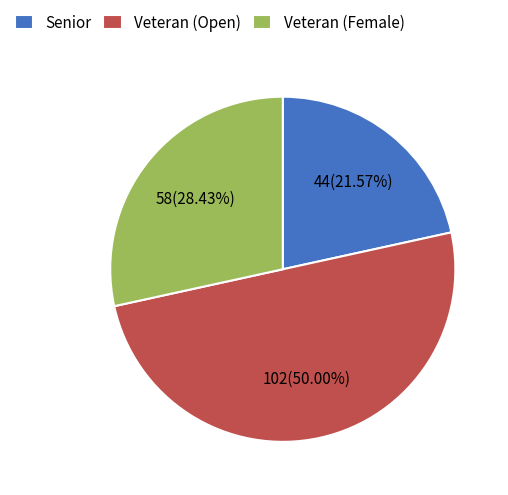

To the nearest percent, what is the average slice percentage?

33%